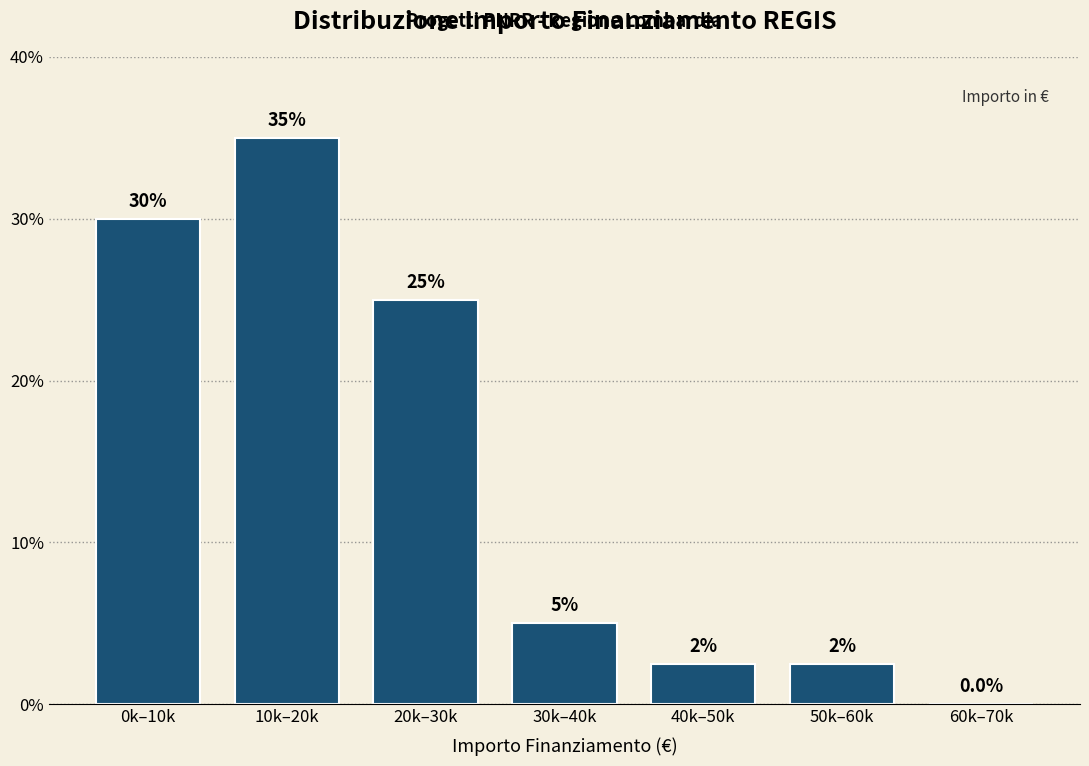

Reading right to left, list all the values displayed in this chart.

60k–70k=0.0	50k–60k=2.5	40k–50k=2.5	30k–40k=5.0	20k–30k=25.0	10k–20k=35.0	0k–10k=30.0